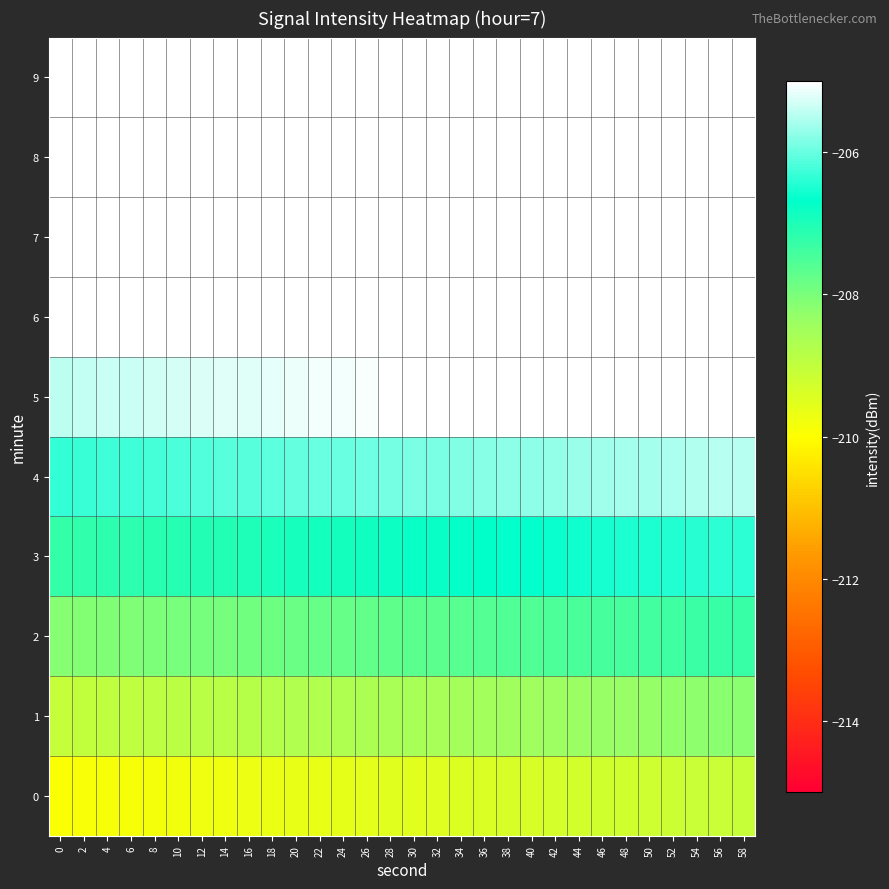

List the series in order of their peak value, highest first.

9, 8, 7, 6, 5, 4, 3, 2, 1, 0